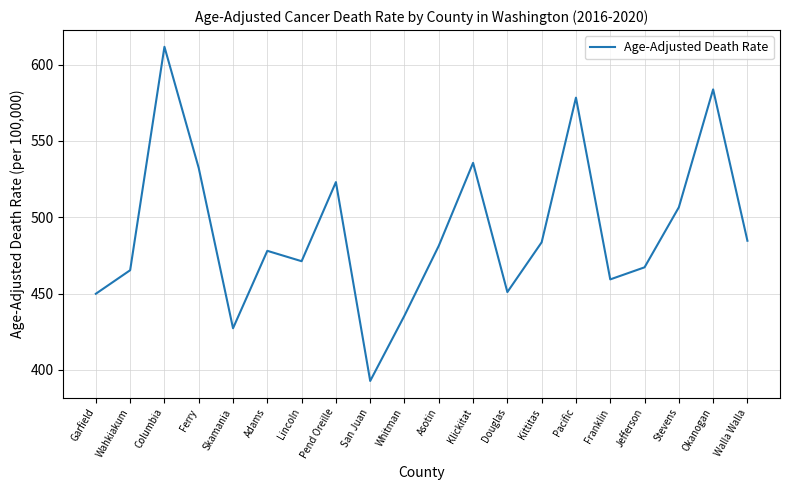

Which category has the highest value across all series?

Columbia